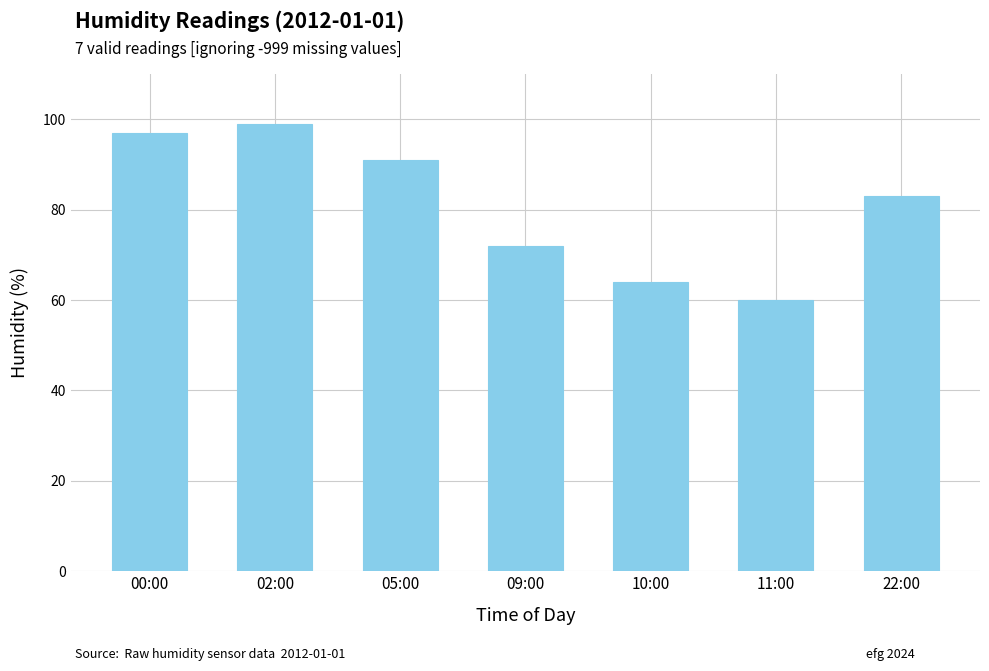

Reading right to left, list all the values displayed in this chart.

22:00=83	11:00=60	10:00=64	09:00=72	05:00=91	02:00=99	00:00=97